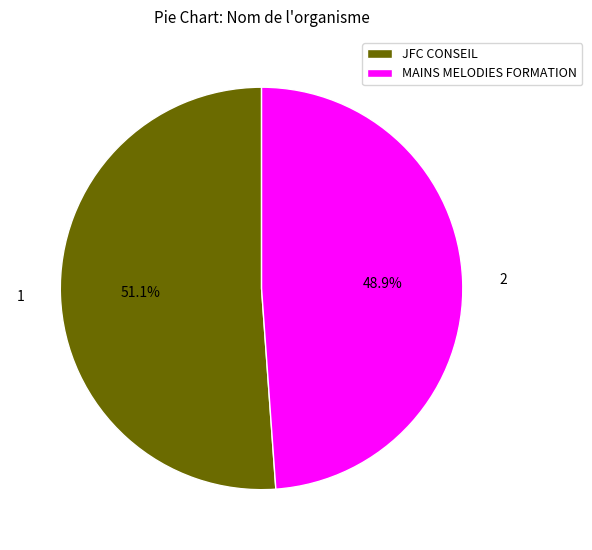

To the nearest percent, what is the difference between the largest and smallest slice percentages?

2%